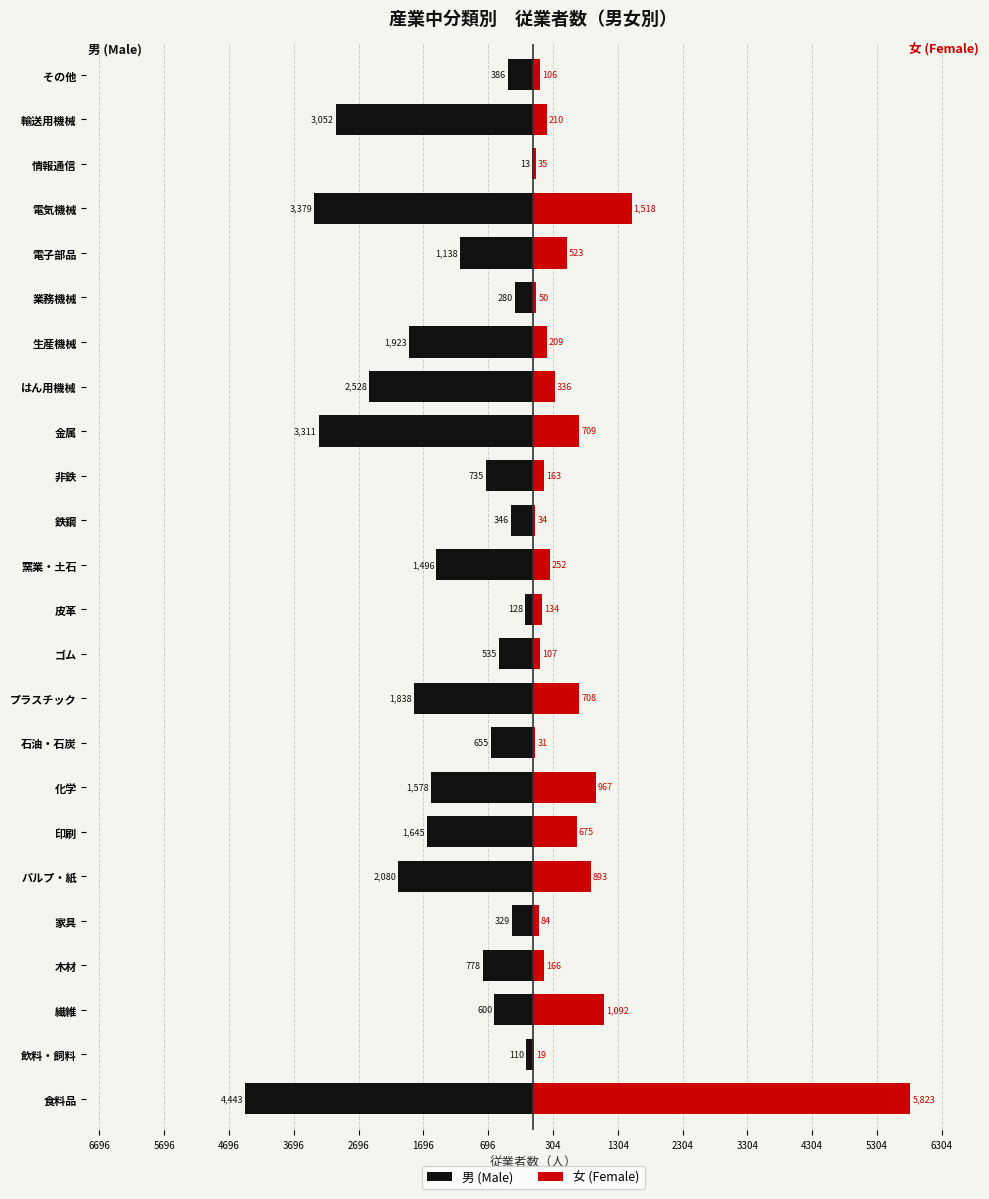

Reading left to right, extract all data points from this chart.

男 (Male): -4443	-110	-600	-778	-329	-2080	-1645	-1578	-655	-1838	-535	-128	-1496	-346	-735	-3311	-2528	-1923	-280	-1138	-3379	-13	-3052	-386
女 (Female): 5823	19	1092	166	84	893	675	967	31	708	107	134	252	34	163	709	336	209	50	523	1518	35	210	106